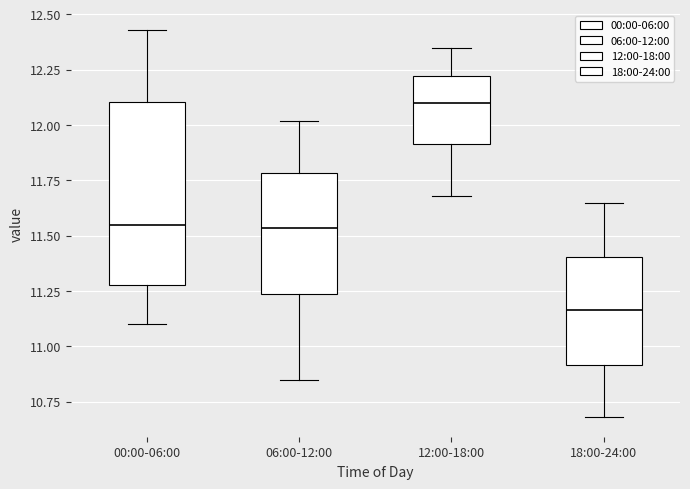

Reading left to right, transcribe this box plot: for each box, give where its median line is, the range the box spans, and where its two whiskers end, as read against the y-axis. The values are not printed on the chart, so give them approximately, as read against the axis.

00:00-06:00: median 11.55, box 11.30 to 12.10, whiskers 11.10 to 12.45
06:00-12:00: median 11.55, box 11.25 to 11.80, whiskers 10.85 to 12.00
12:00-18:00: median 12.10, box 11.90 to 12.20, whiskers 11.70 to 12.35
18:00-24:00: median 11.15, box 10.90 to 11.40, whiskers 10.70 to 11.65